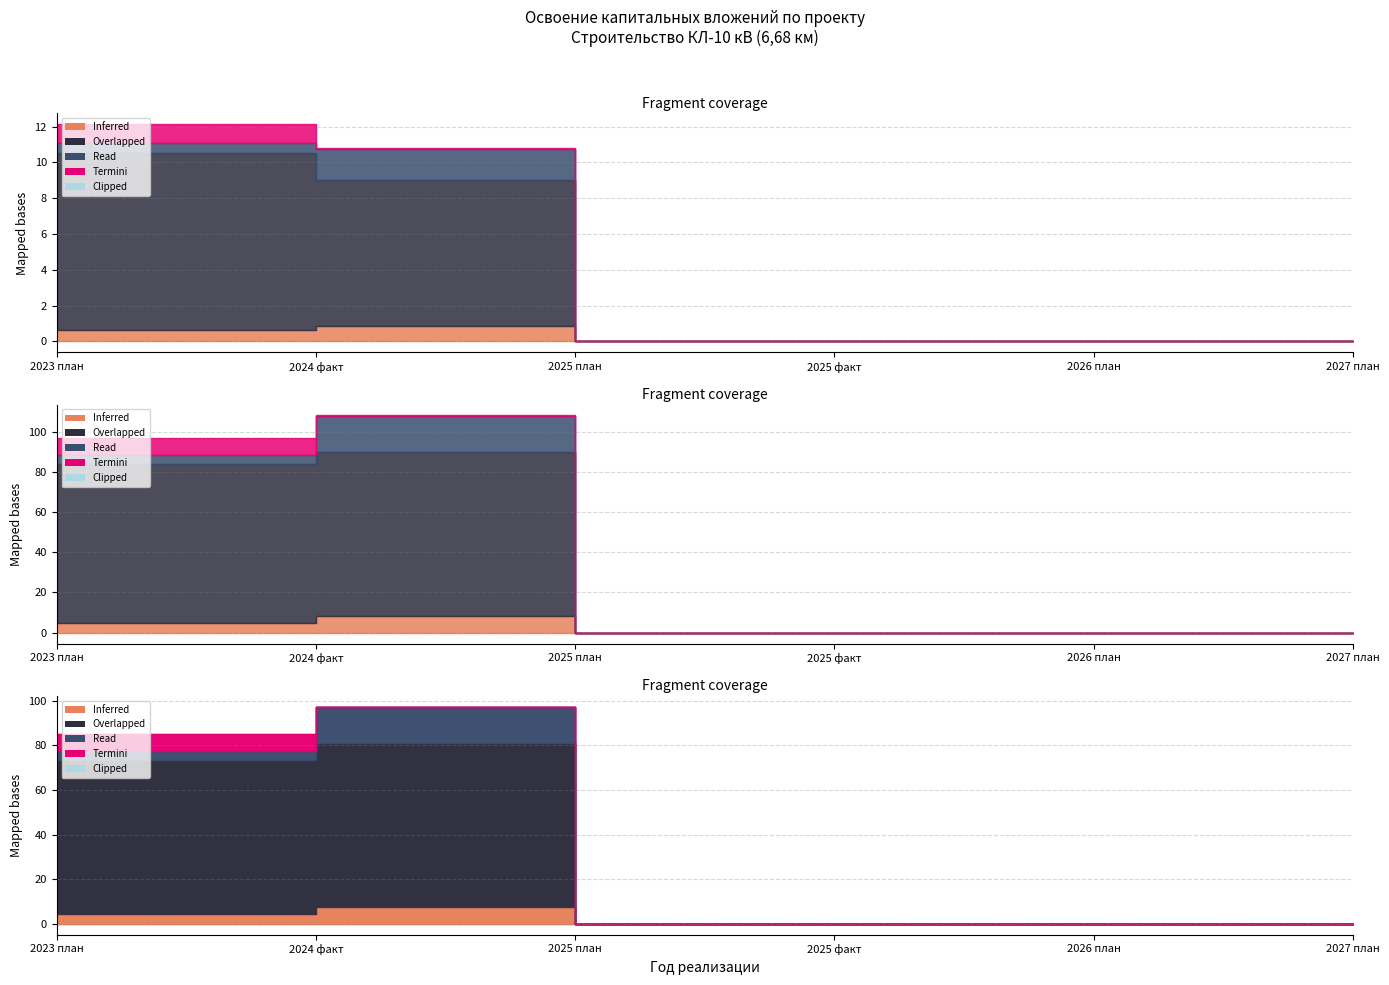

Is it true that прочие затраты equals -0.5 at 2027 план?

False